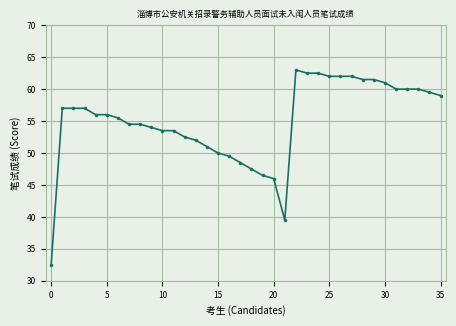

What is the minimum value shown in the chart?

32.5